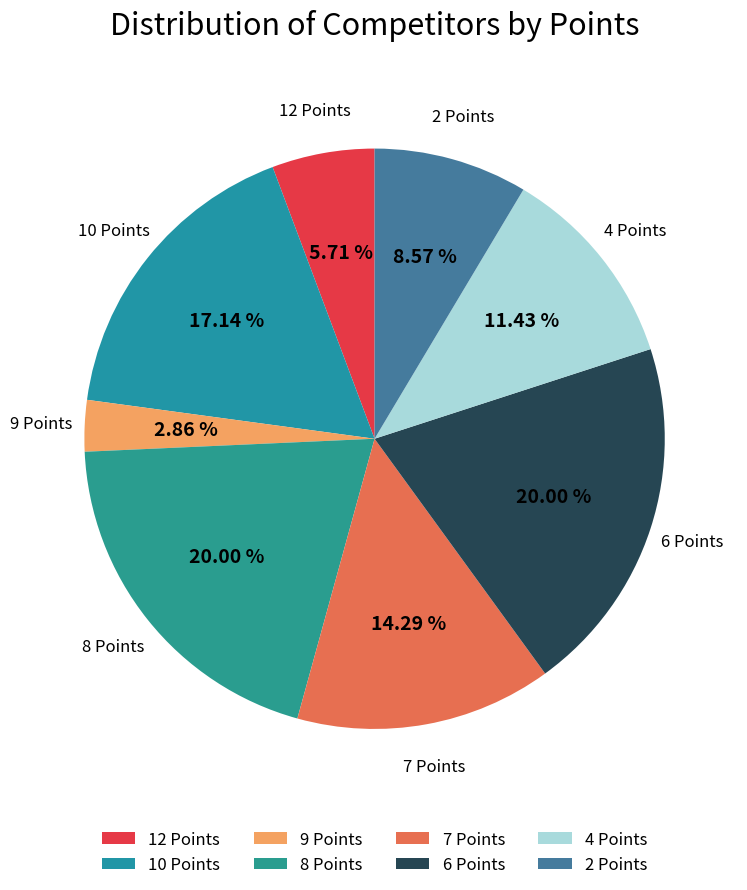

To the nearest percent, what is the difference between the 9 Points and 10 Points slice percentages?

14%